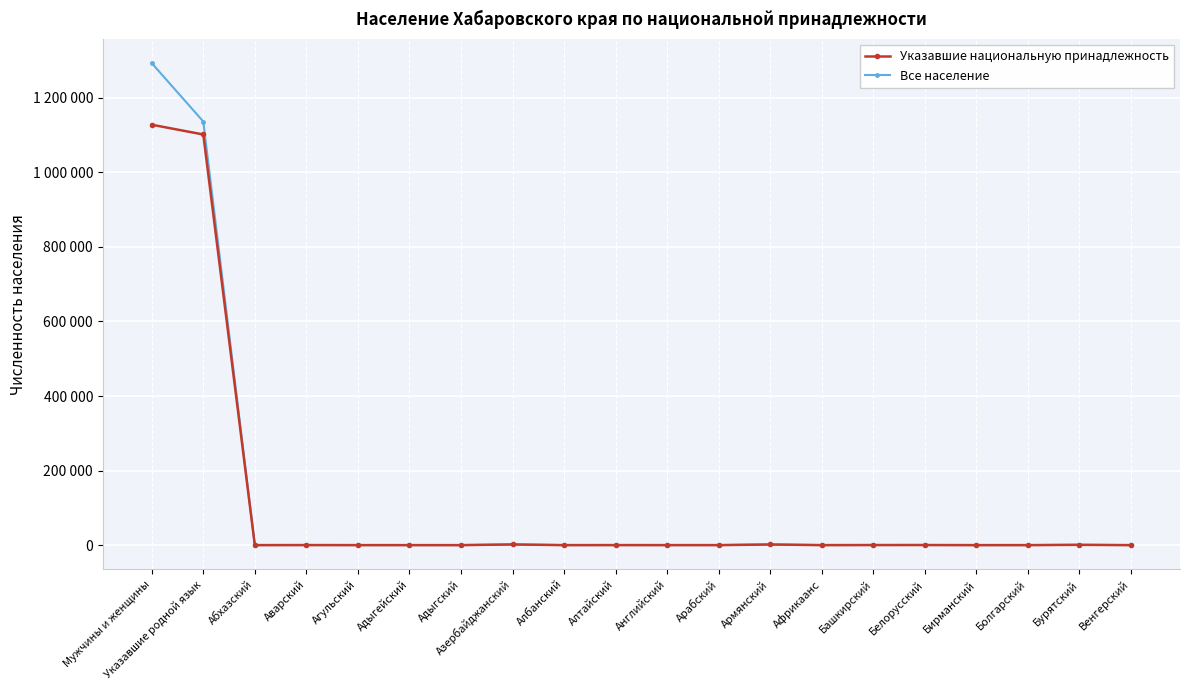

Does the chart have visible grid lines?

Yes